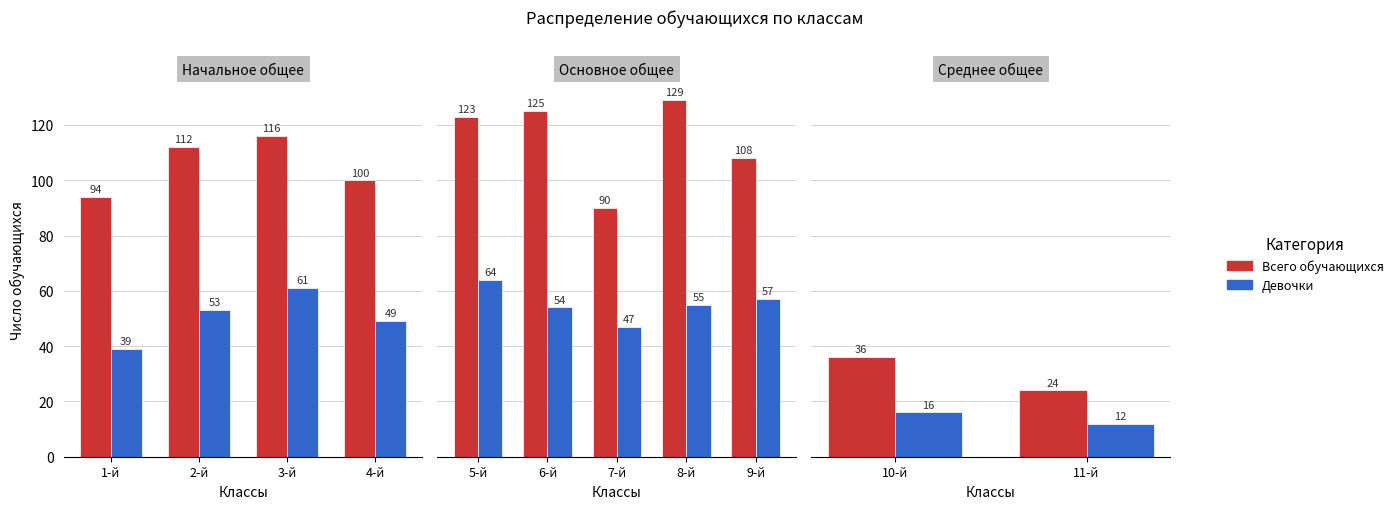

Is the value of Всего обучающихся at 11-й greater than the value of Девочки at 10-й?

Yes